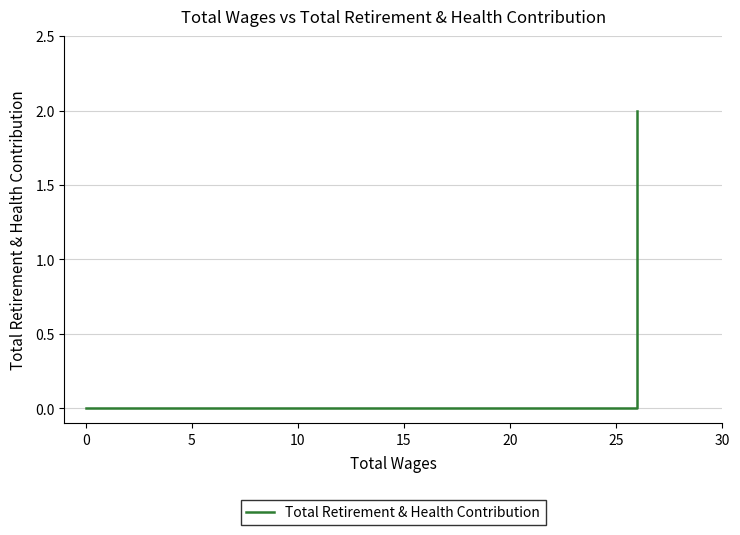

How many values are between 0 and 2?

2